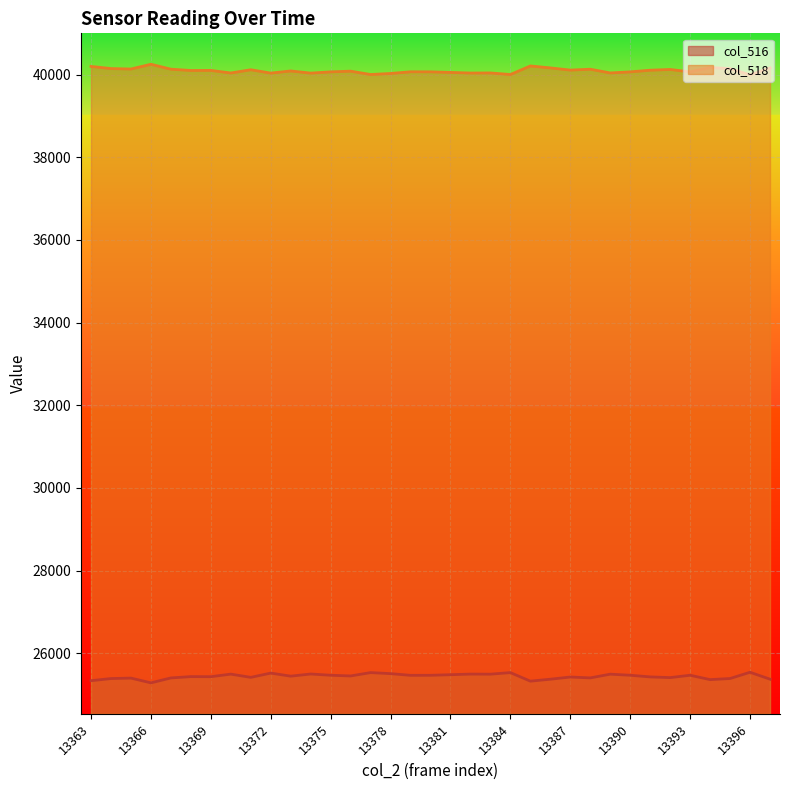

Does the chart display data point markers on the line(s)?

No